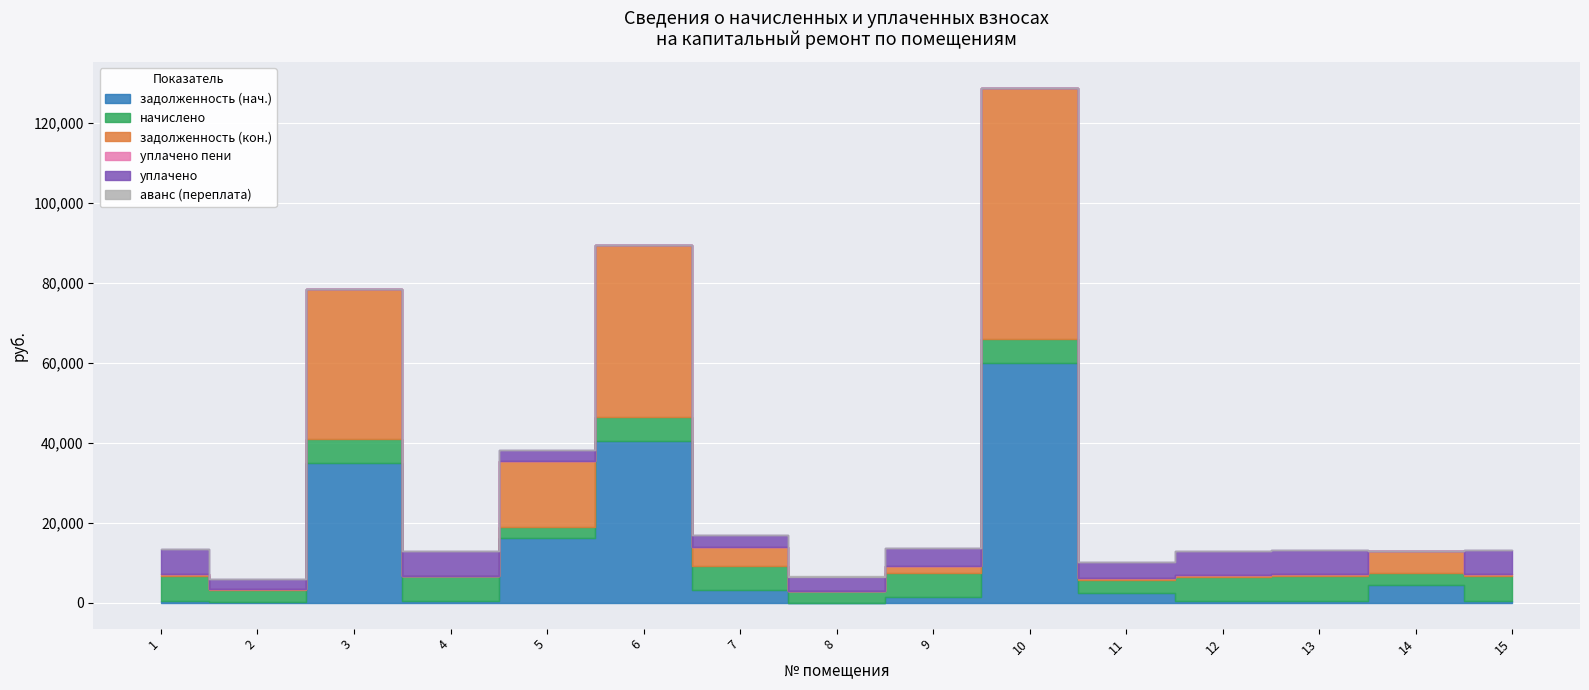

How many categories are shown in the chart?

15